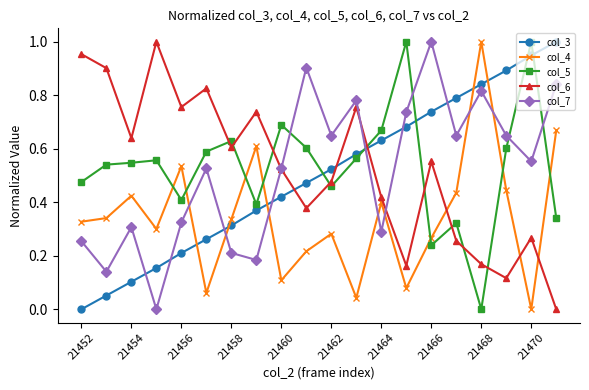

In col_7, how many points are lower than both neighbors (excluding endpoints)?

7